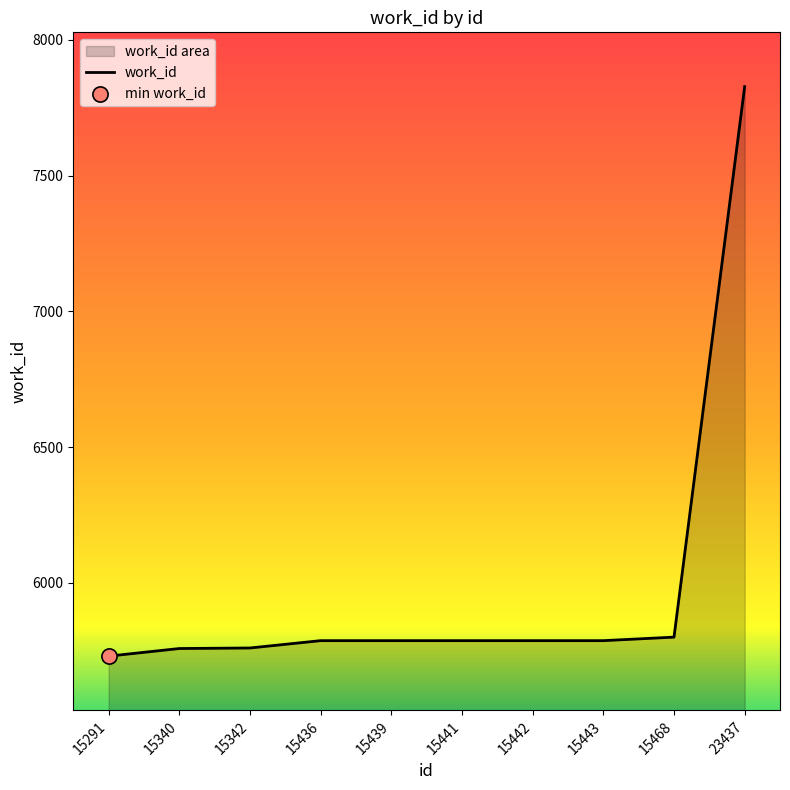

Which has a higher value, 15291 or 15442?

15442